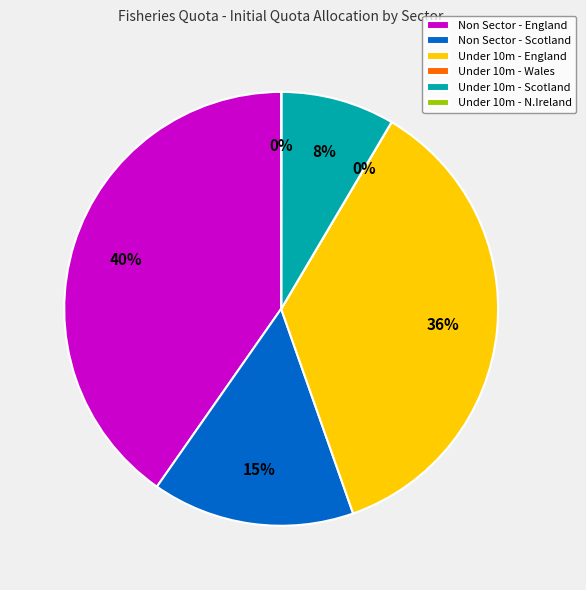

Is there any slice that represents more than half of the pie?

No